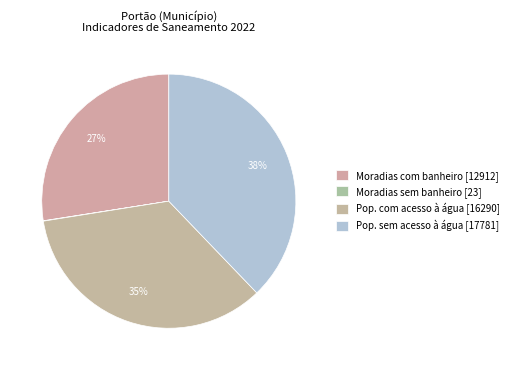

To the nearest percent, what is the difference between the largest and smallest slice percentages?

38%